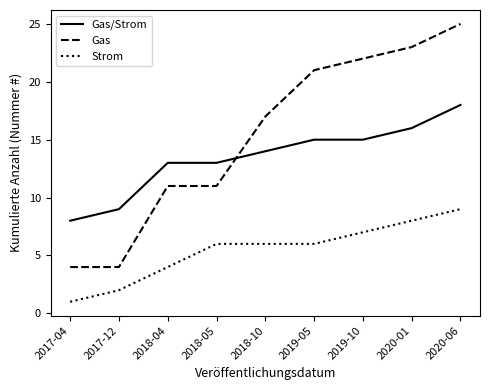

What is the total value across all series at 2020-01?

47